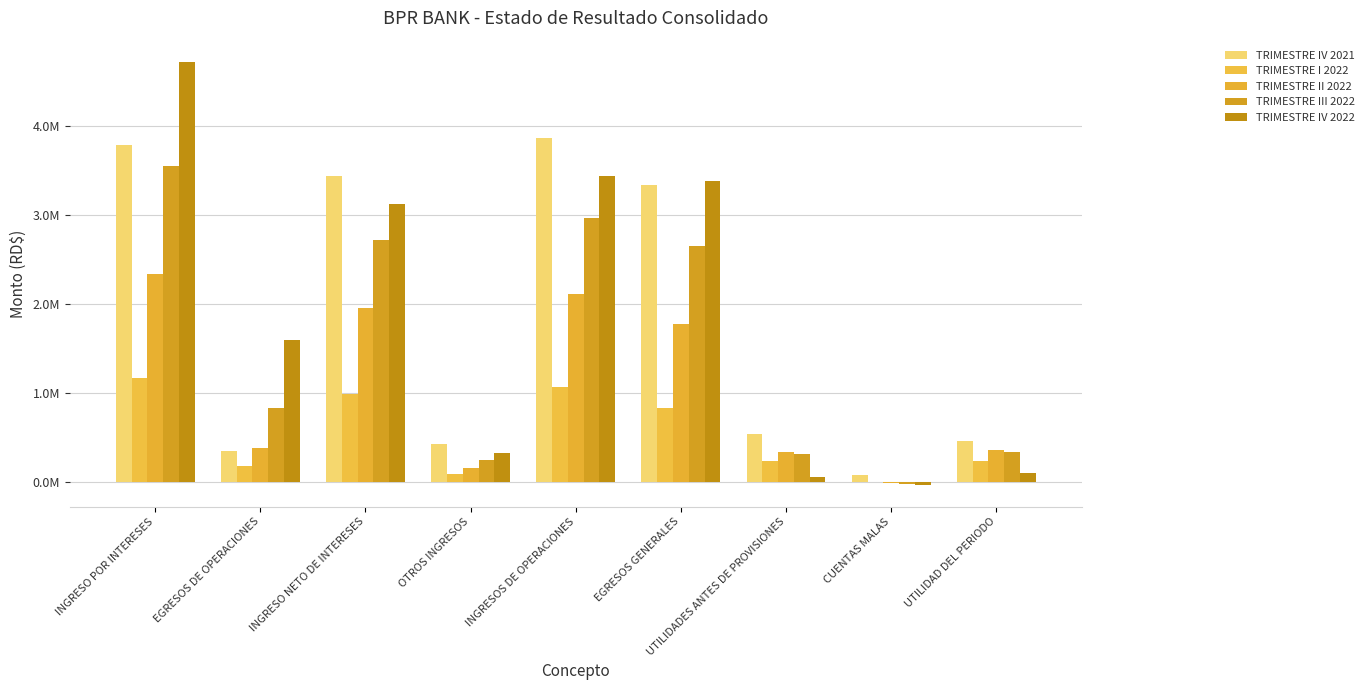

What are all the series names shown in the legend?

TRIMESTRE IV 2021, TRIMESTRE I 2022, TRIMESTRE II 2022, TRIMESTRE III 2022, TRIMESTRE IV 2022